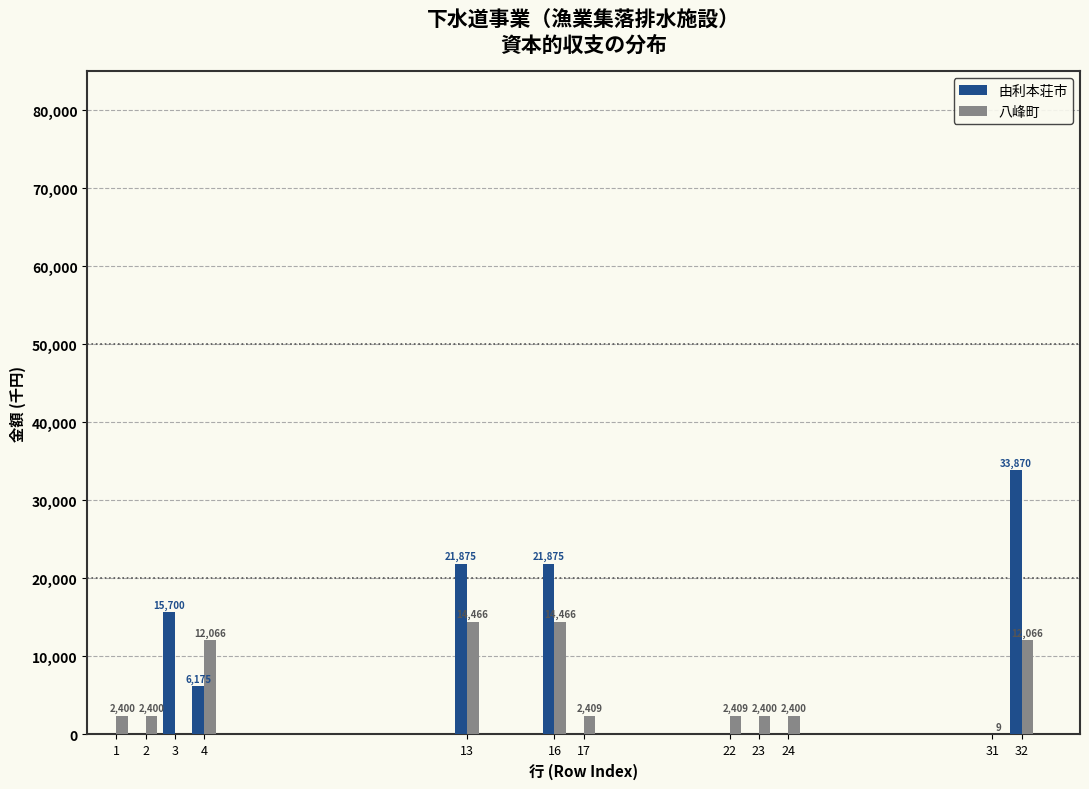

Reading left to right, transcribe all the data shown in this chart.

由利本荘市: 1=0	2=0	3=15700	4=6175	13=21875	16=21875	17=0	22=0	23=0	24=0	31=0	32=33870
八峰町: 1=2400	2=2400	3=0	4=12066	13=14466	16=14466	17=2409	22=2409	23=2400	24=2400	31=9	32=12066